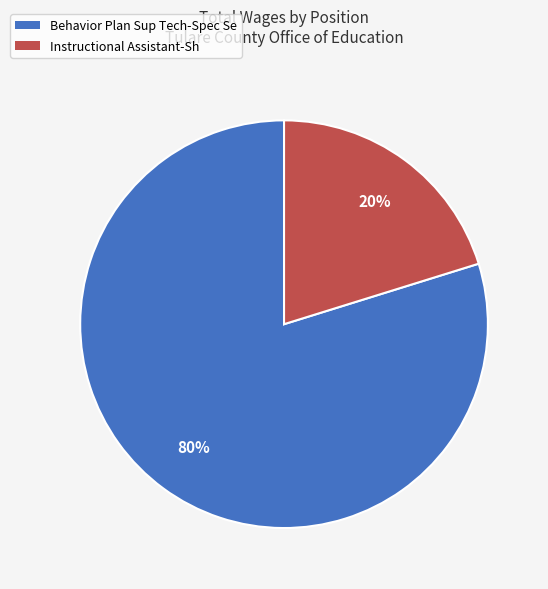

Rank the categories by value from highest to lowest.

Behavior Plan Sup Tech-Spec Se, Instructional Assistant-Sh